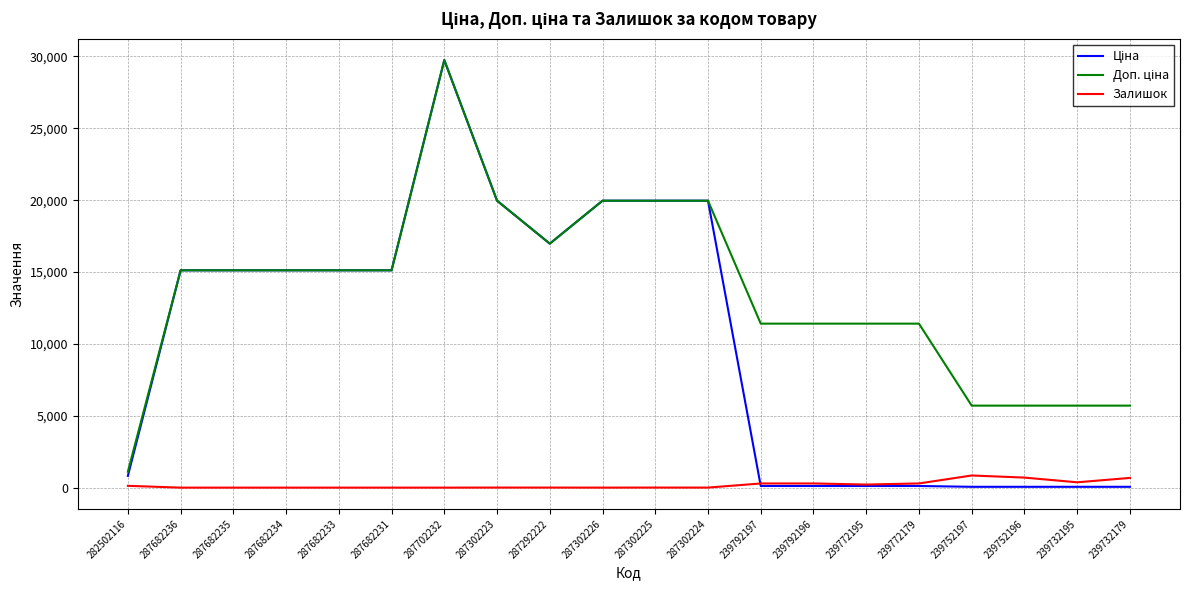

What is the difference between the second highest and minimum values in the Залишок series?

698.0